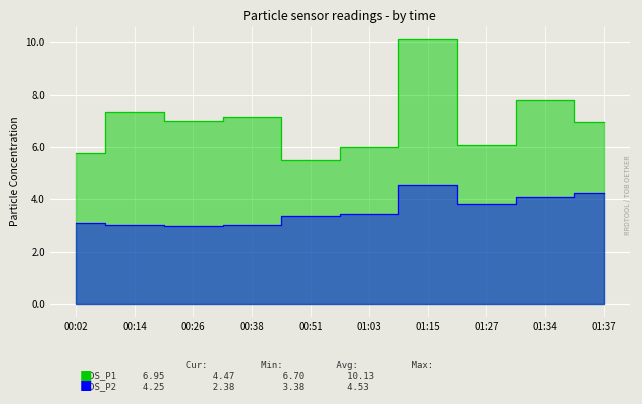

How many data points in SDS_P1 are less than 6?

2